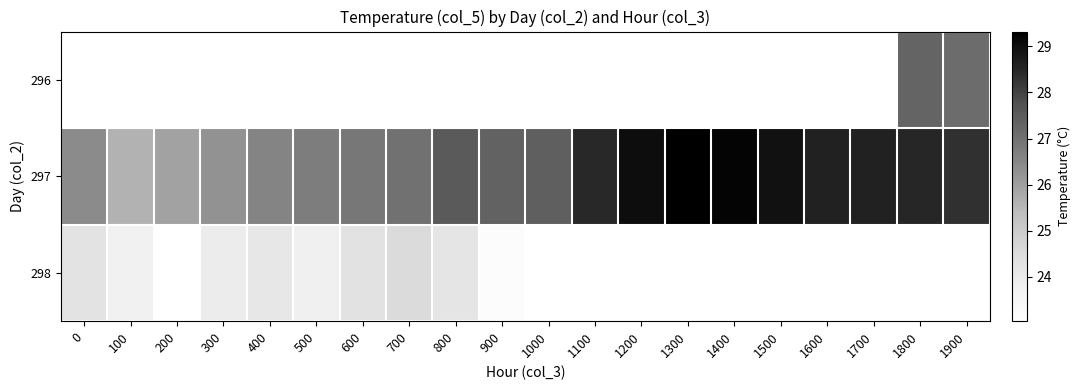

How many distinct data groups are displayed?

3